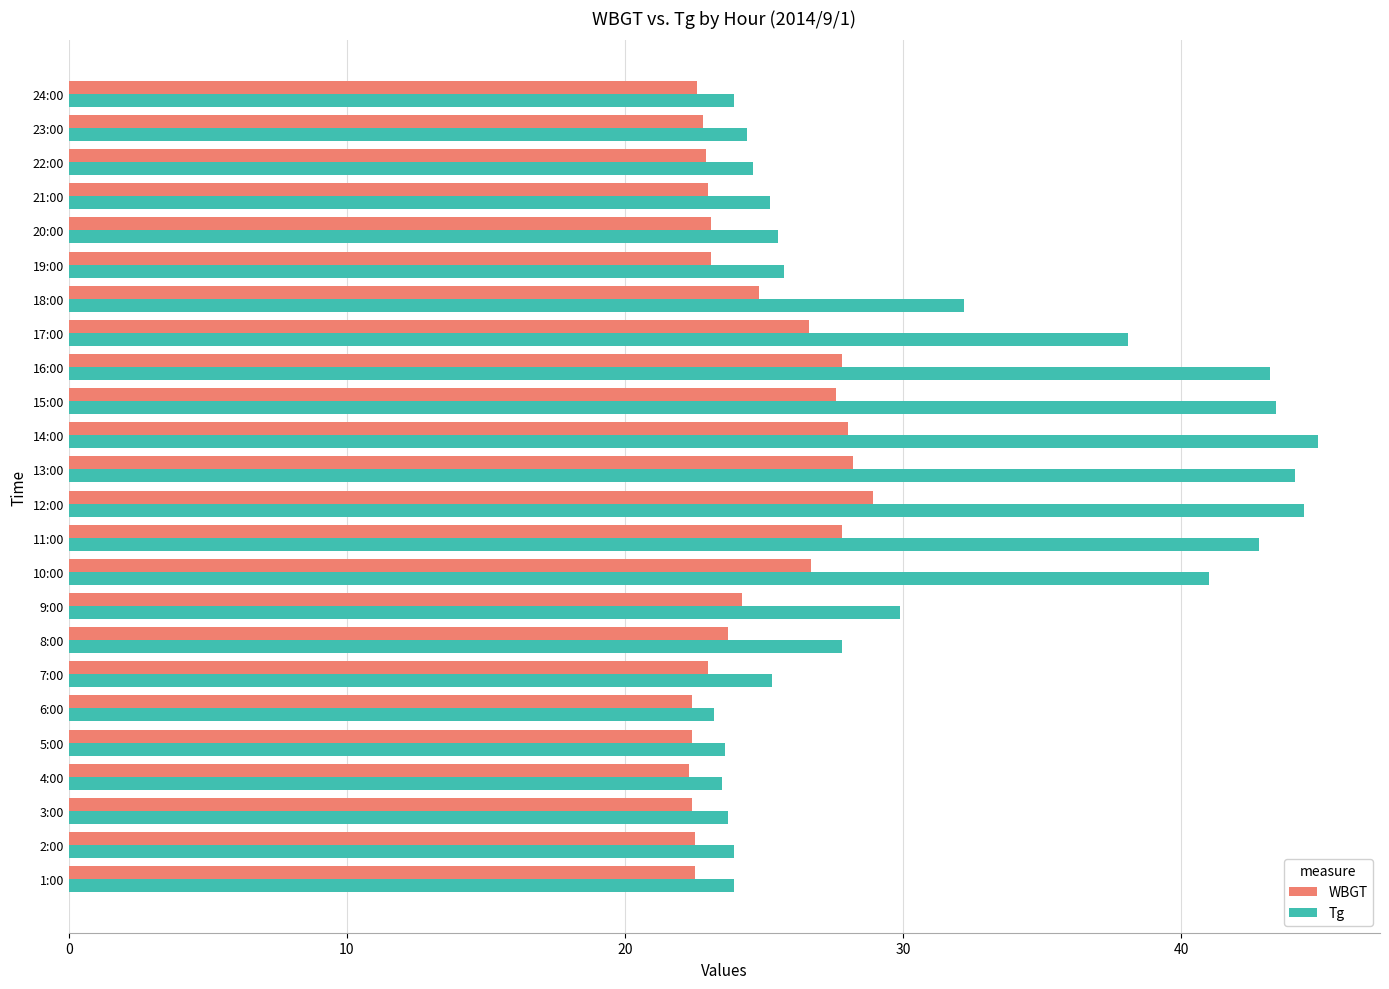

The Tg series shows 70.2 at 11:00. True or false?

False